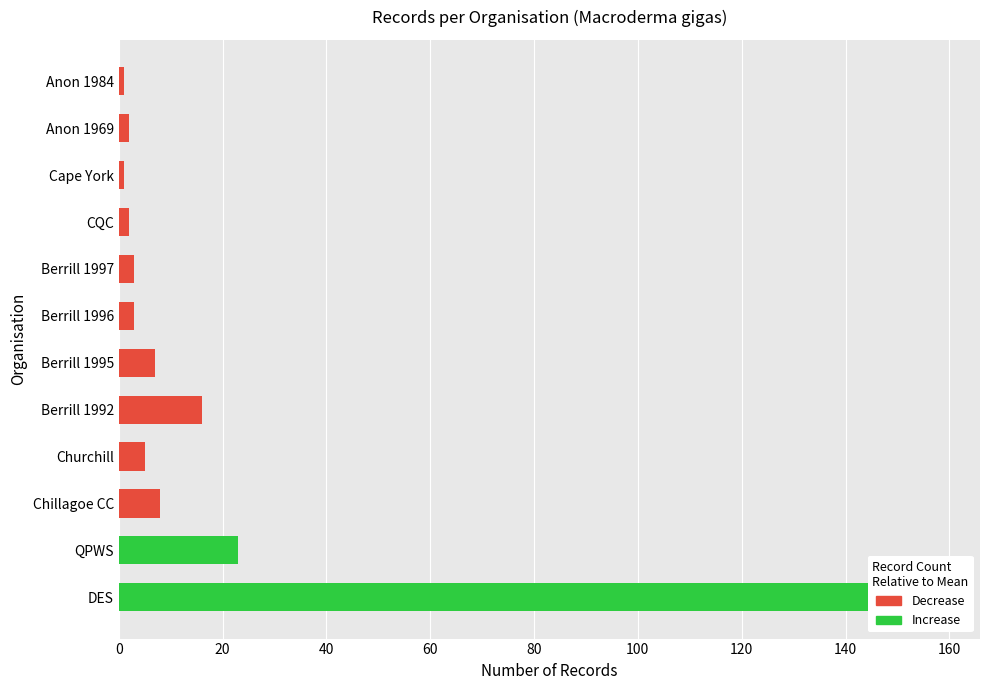

How many data points are above 5?

5